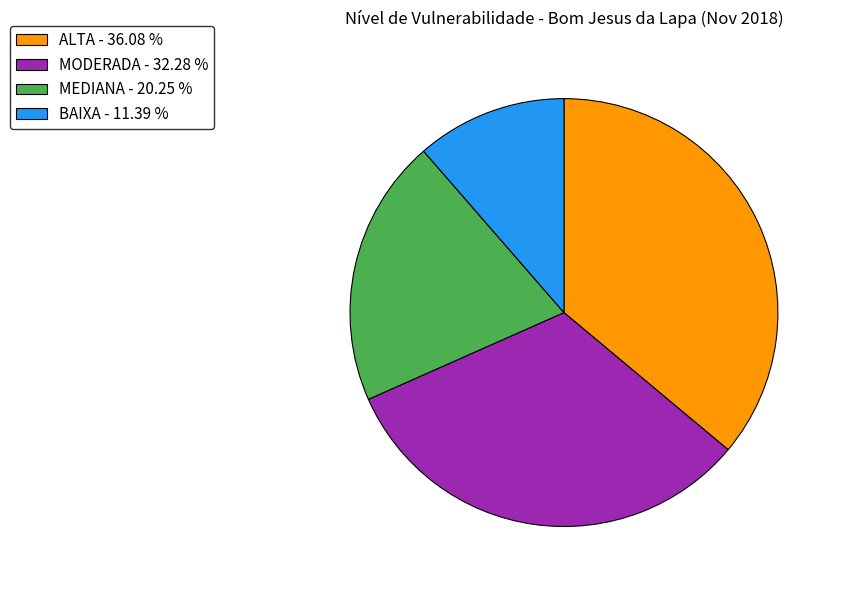

Do ALTA - 36.08 % and MEDIANA - 20.25 % together represent more than half of the pie?

Yes